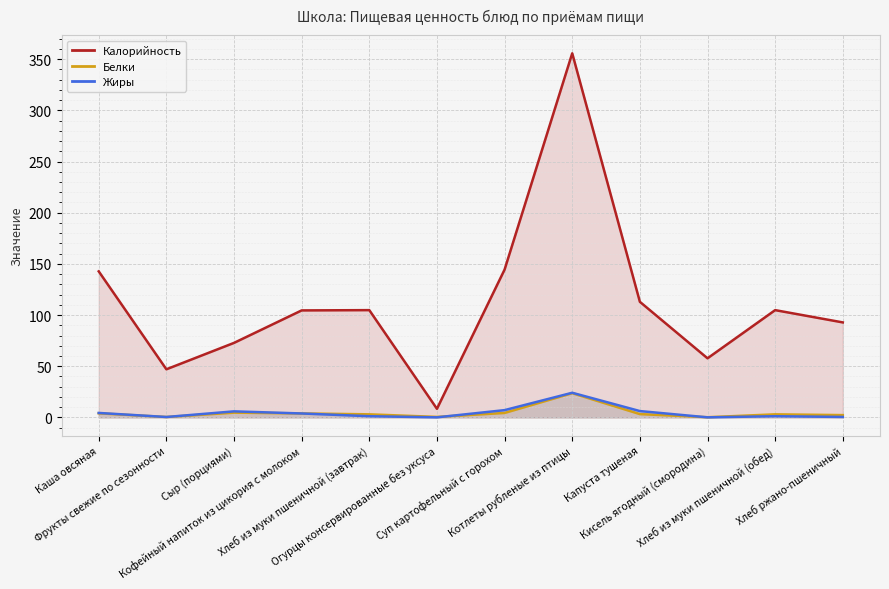

What is the average value of the Жиры series?

4.6